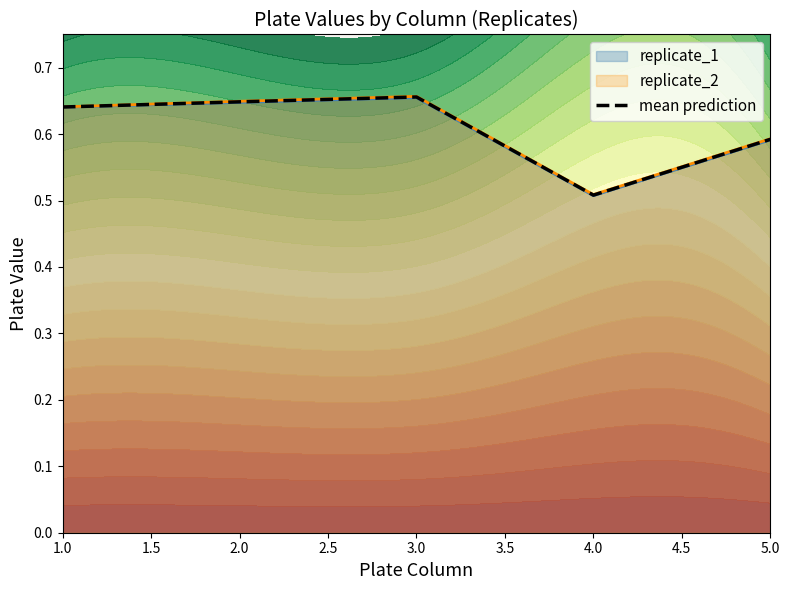

The mean prediction series shows 0.3 at 5.0. True or false?

False